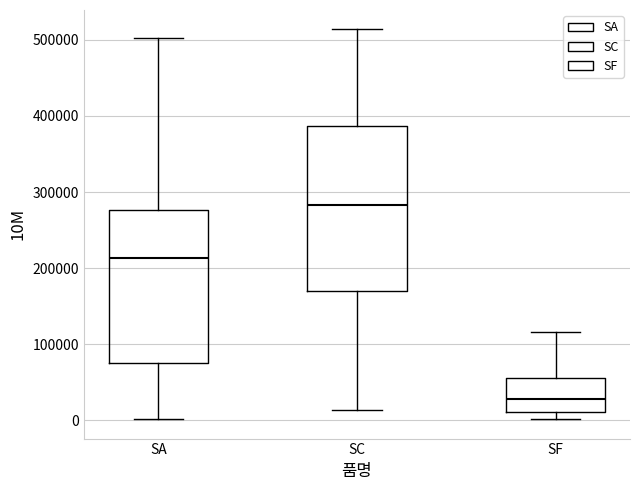

Comparing the boxes themselves (not the whiskers), which one is the tallest?

SC